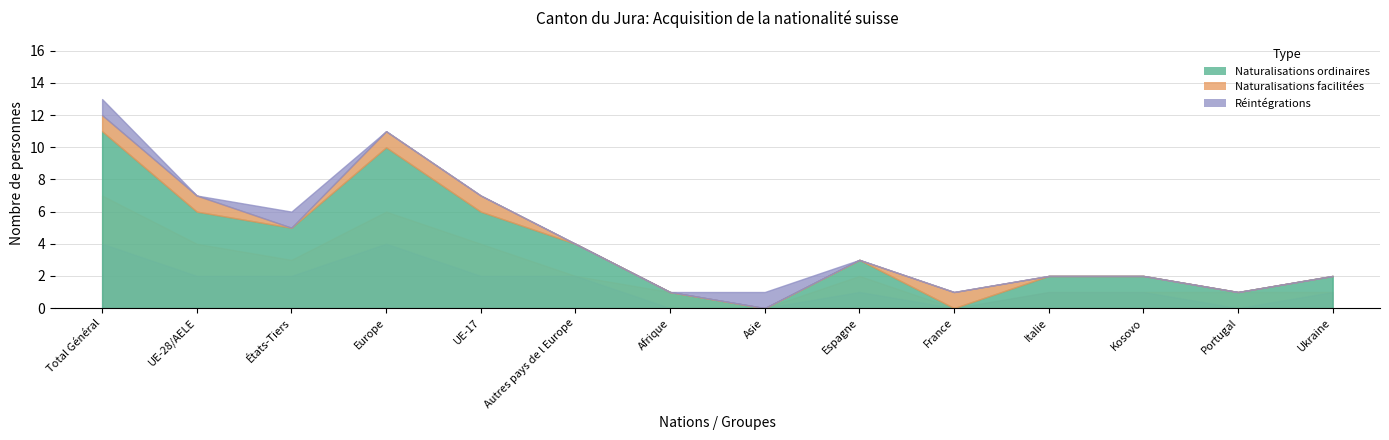

How many data points does each series have?

14